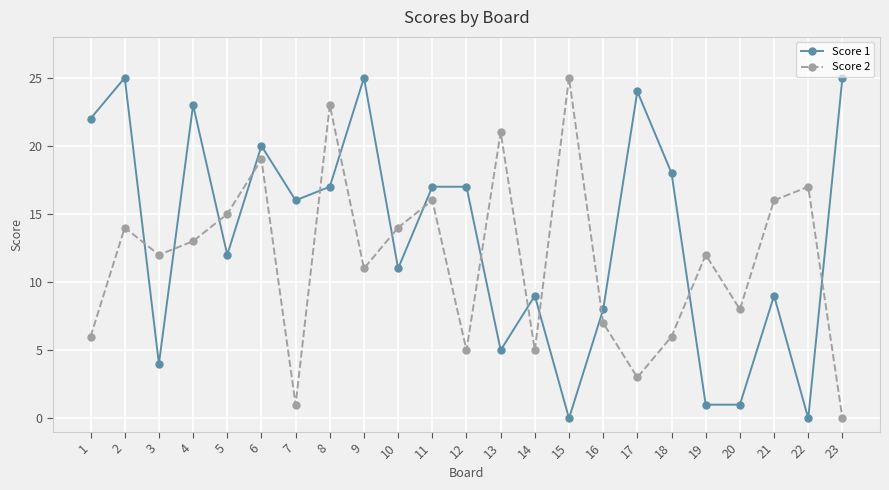

Reading left to right, list all the values displayed in this chart.

Score 1: 1=22	2=25	3=4	4=23	5=12	6=20	7=16	8=17	9=25	10=11	11=17	12=17	13=5	14=9	15=0	16=8	17=24	18=18	19=1	20=1	21=9	22=0	23=25
Score 2: 1=6	2=14	3=12	4=13	5=15	6=19	7=1	8=23	9=11	10=14	11=16	12=5	13=21	14=5	15=25	16=7	17=3	18=6	19=12	20=8	21=16	22=17	23=0